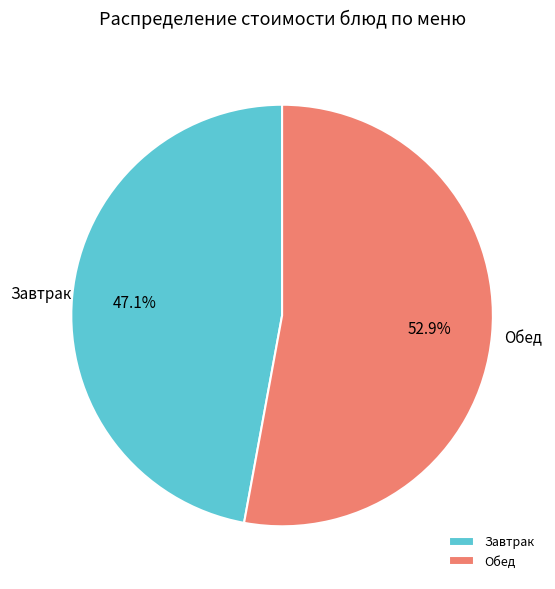

Which has a higher value, Завтрак or Обед?

Обед